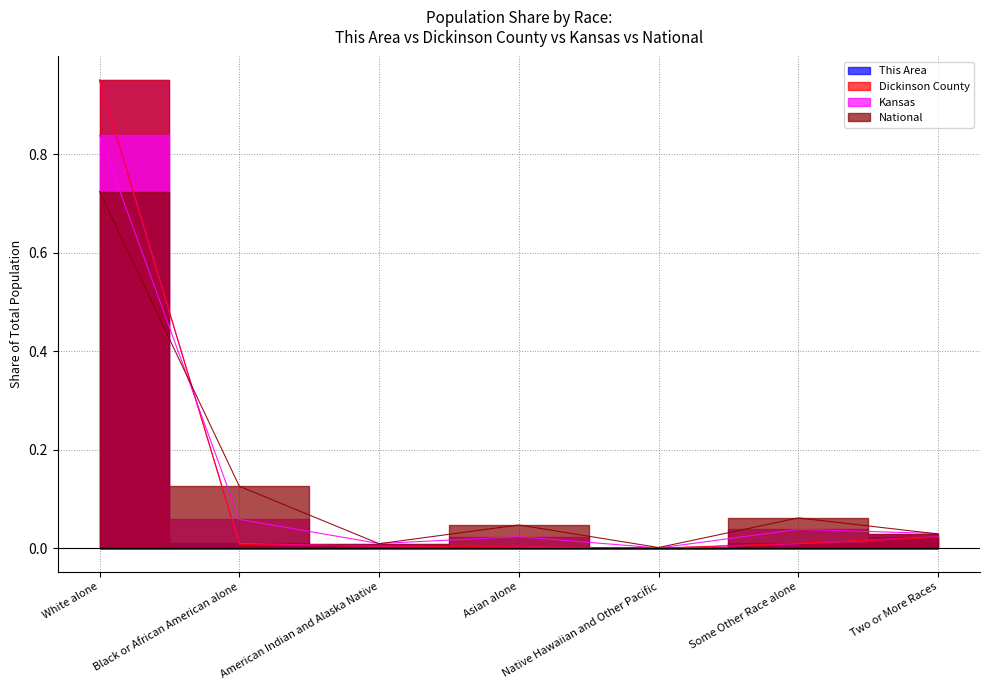

What is the difference between the maximum and minimum values in the National series?

0.7